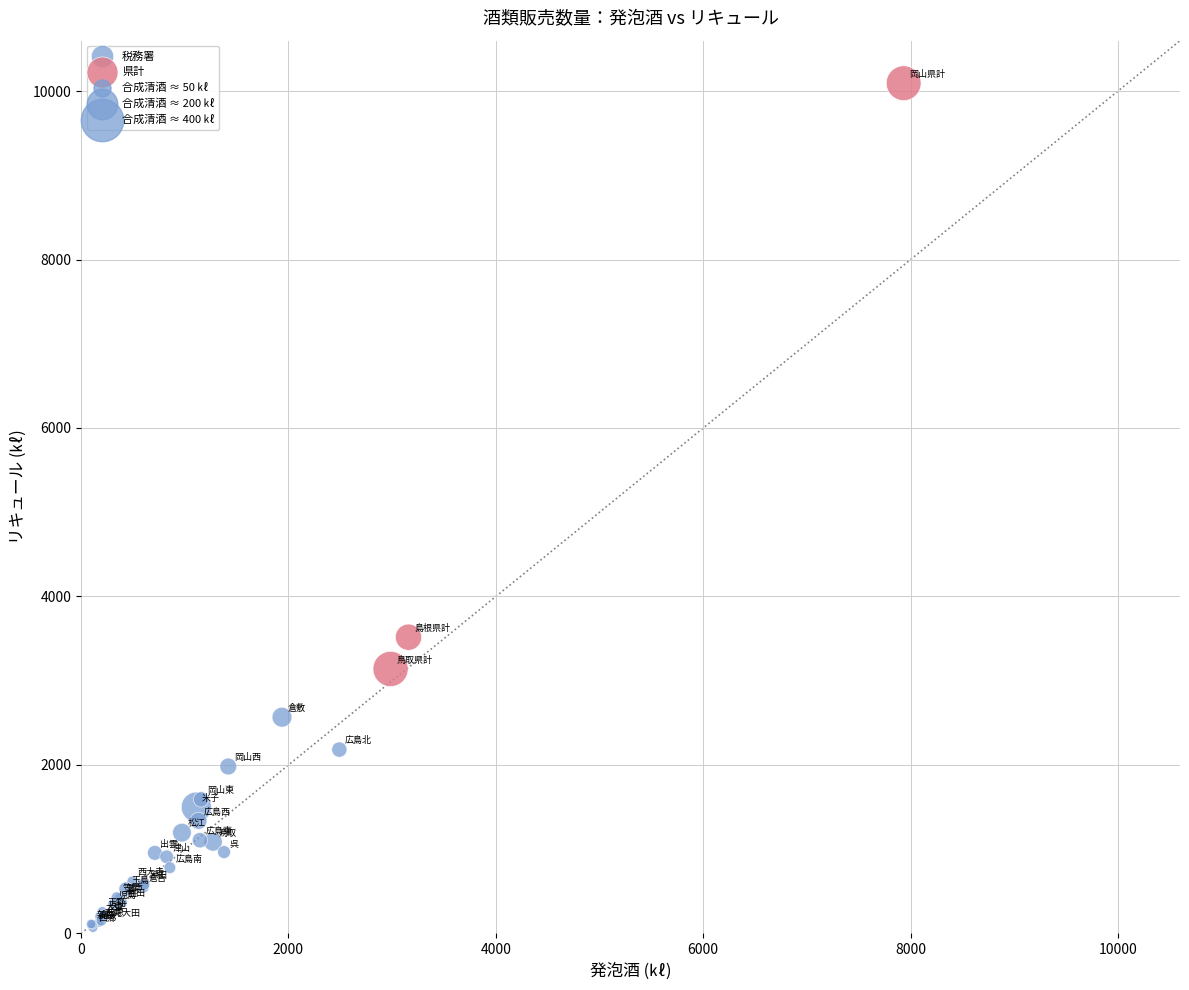

Which series has the largest Y range (max minus min)?

県計